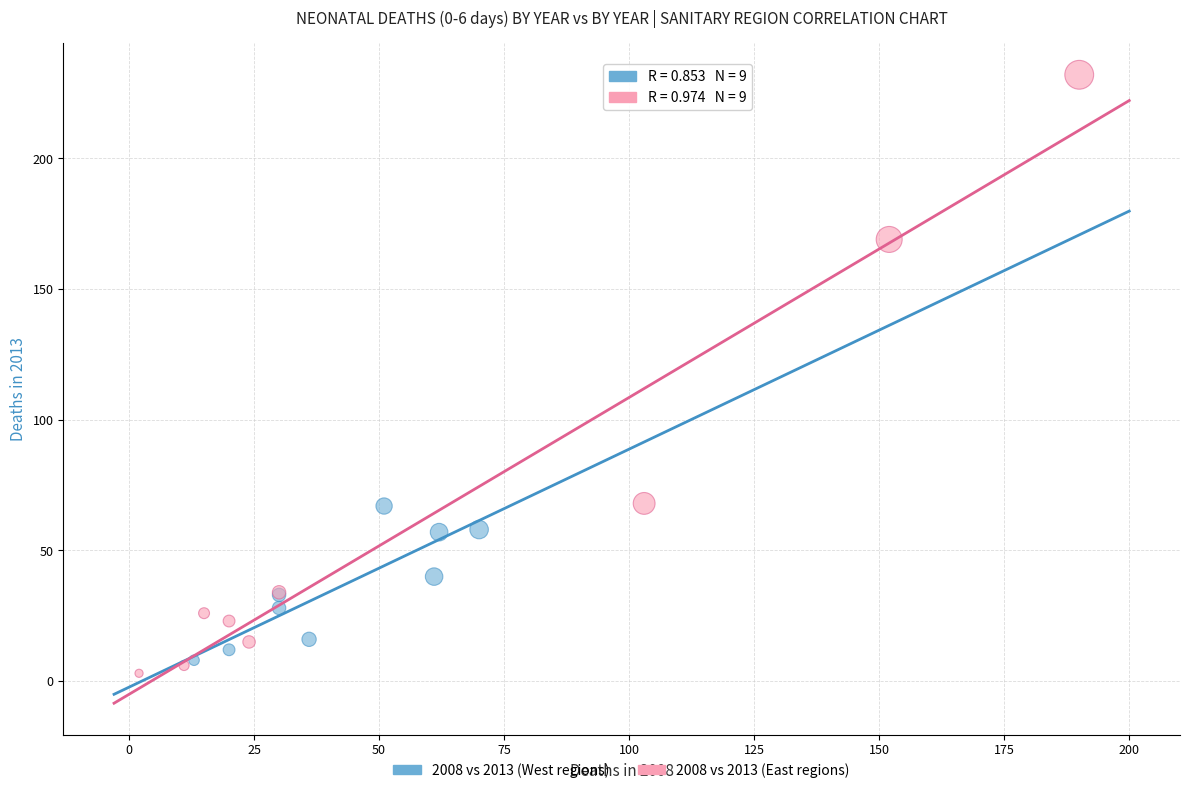

Which series contains the highest Y value?

2008 vs 2013 (East regions)